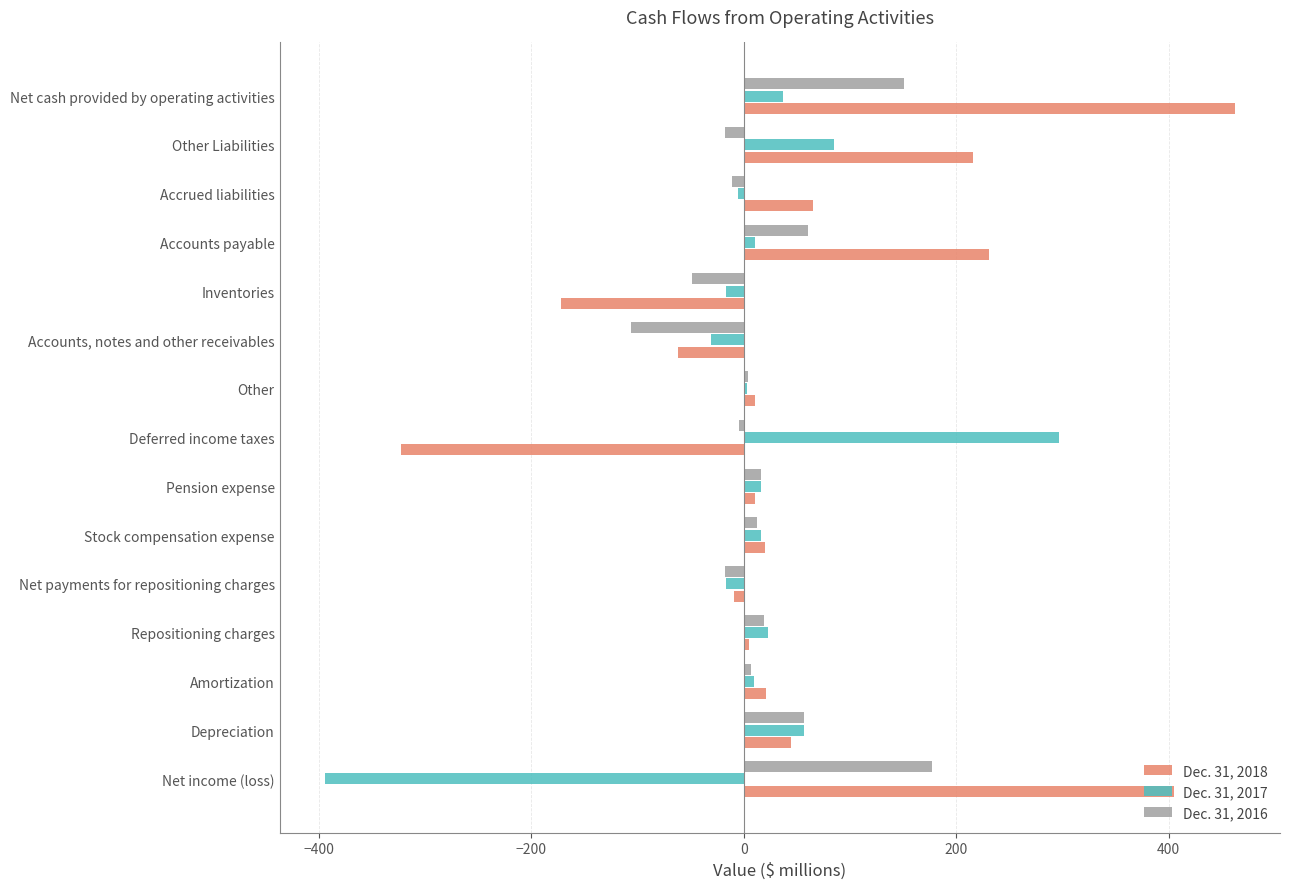

At Net cash provided by operating activities, list the series in order from largest to smallest.

Dec. 31, 2018, Dec. 31, 2016, Dec. 31, 2017